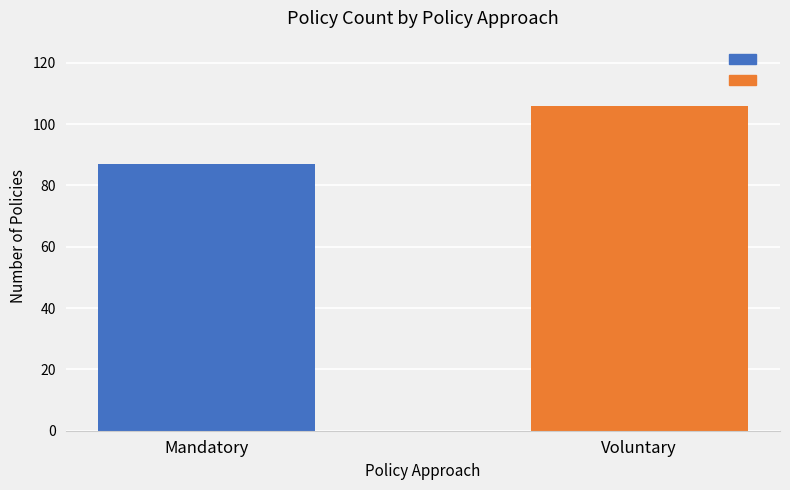

What is the label of the 2nd bar from the left?

Voluntary